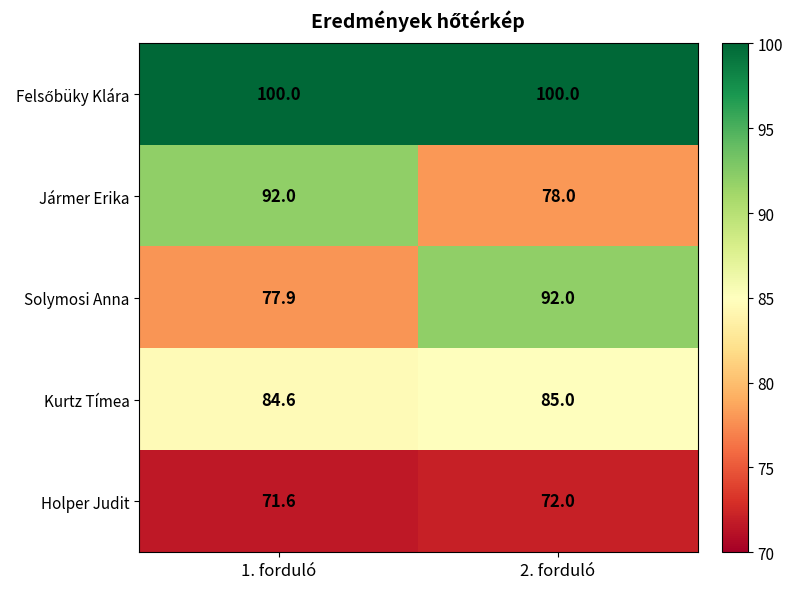

At which category is the sum across all series the highest?

2. forduló